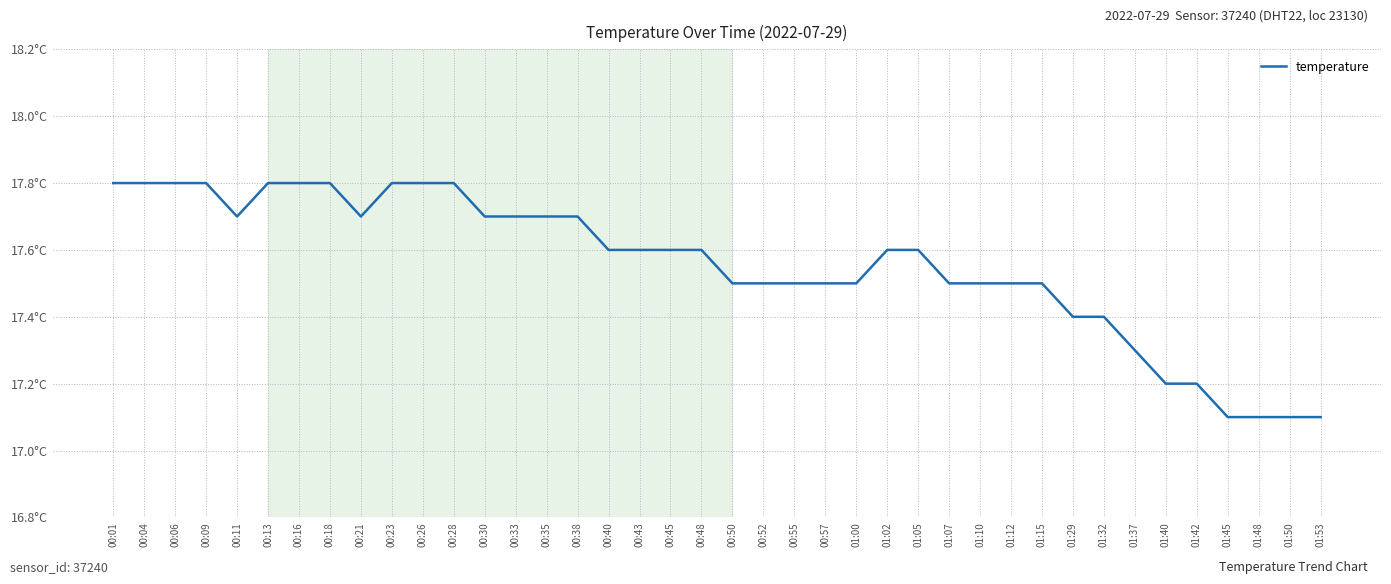

At which category does the chart reach its minimum across all series?

01:45